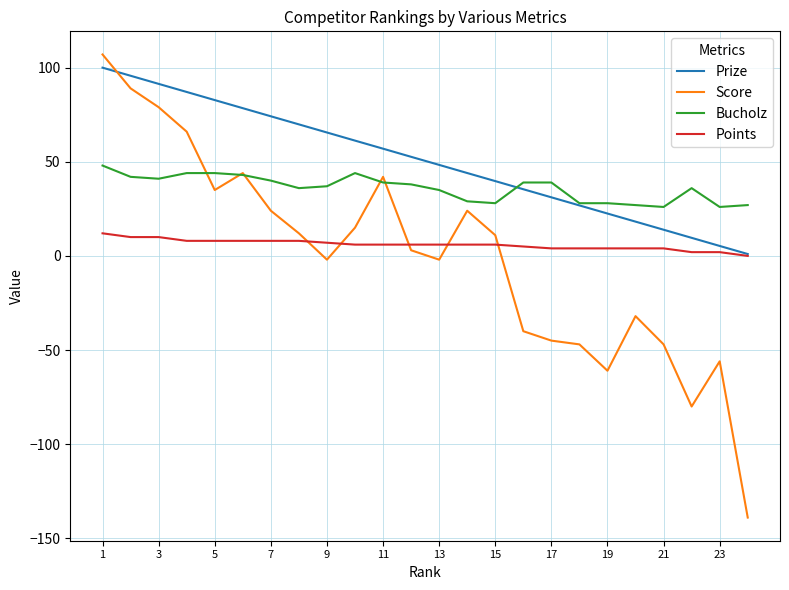

Which series has the largest total across all categories?

Prize